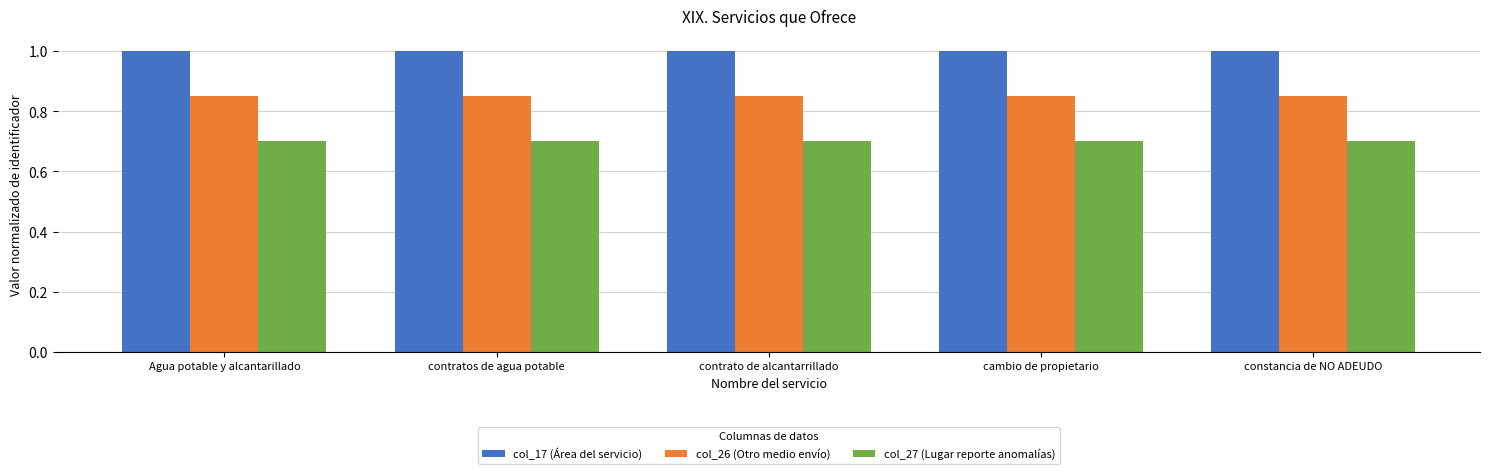

What is the sum of the col_26 (Otro medio envío) values at cambio de propietario and Agua potable y alcantarillado?

1.7